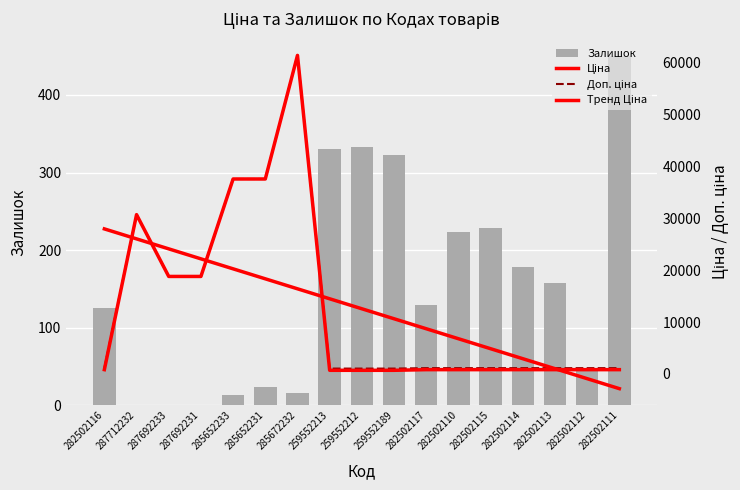

What is the sum of the Тренд Ціна values at 285672232 and 282502116?

44382.4